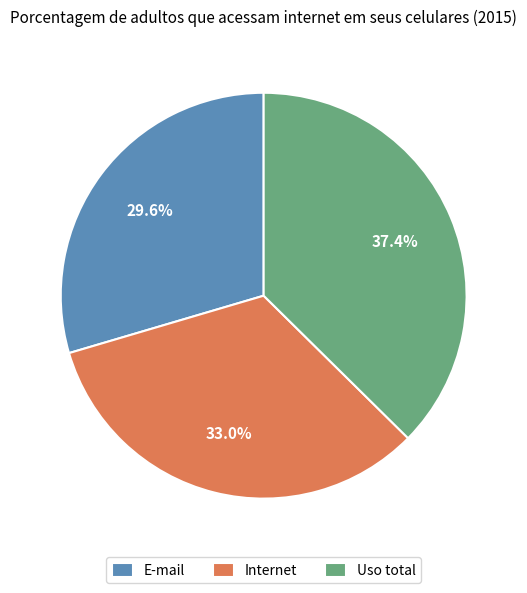

To the nearest percent, what portion does Uso total represent?

37%